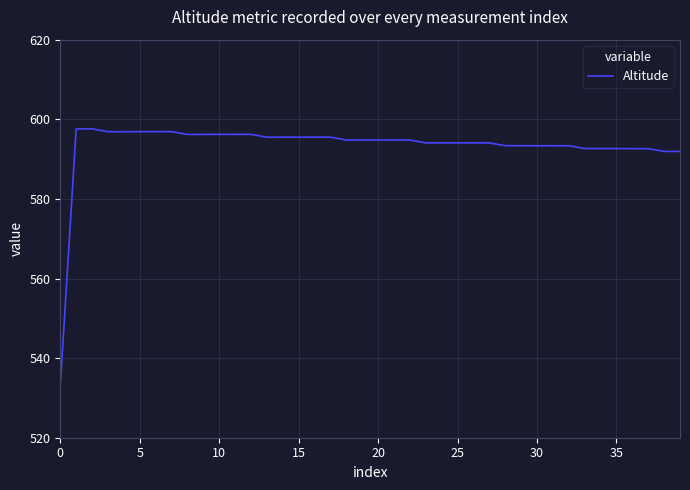

What is the difference between the maximum and minimum values?

64.6